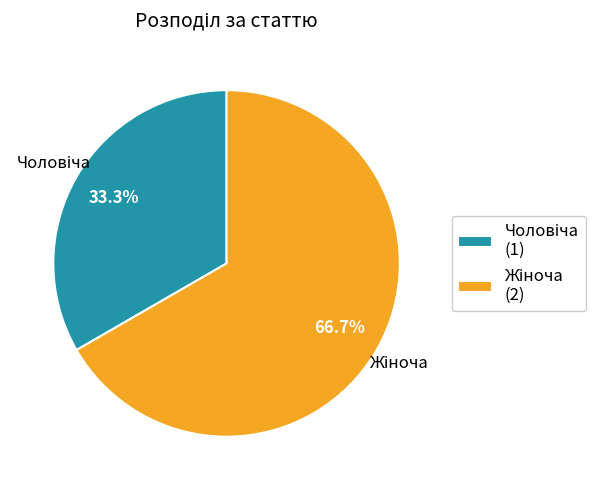

To the nearest percent, what is the difference between the largest and smallest slice percentages?

33%